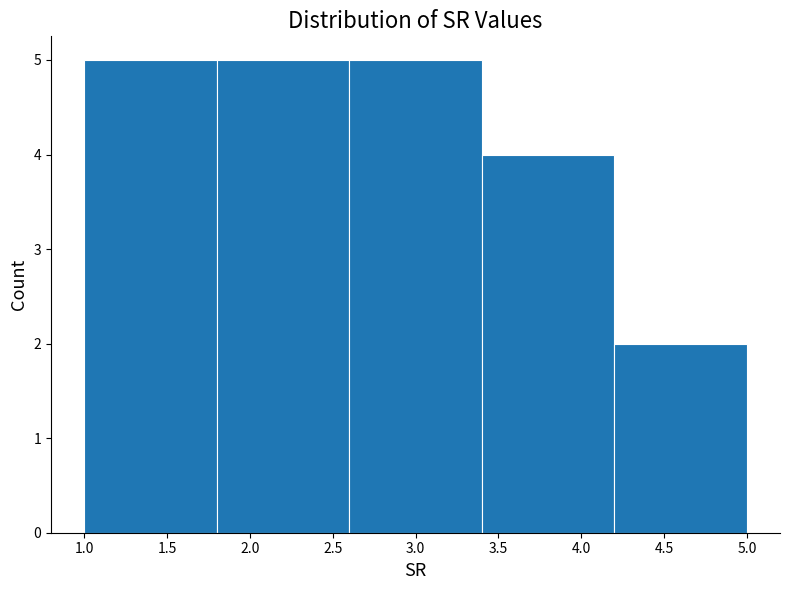

Reading left to right, transcribe this chart: for each bar, give the range it covers on the x-axis and its height. The values are not printed on the chart, so give them approximately, as read against the axis.

1.0 to 1.8: 5
1.8 to 2.6: 5
2.6 to 3.4: 5
3.4 to 4.2: 4
4.2 to 5.0: 2